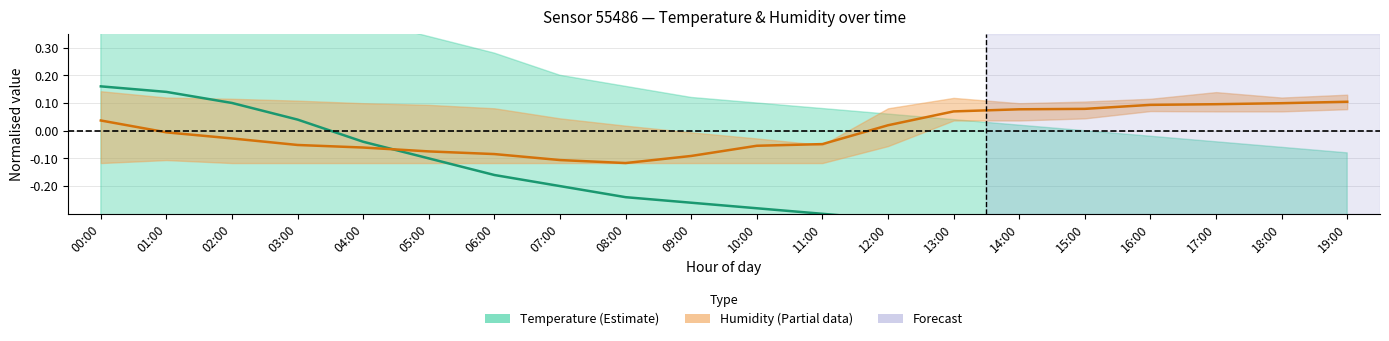

Which series has the widest spread of values?

Temperature